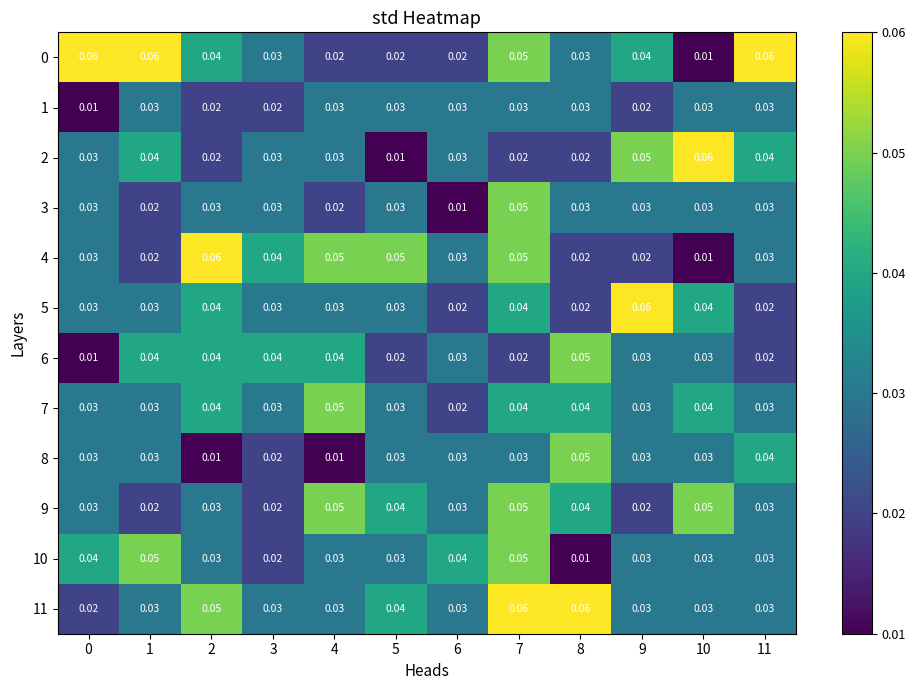

At how many categories does at least one series exceed 0?

12